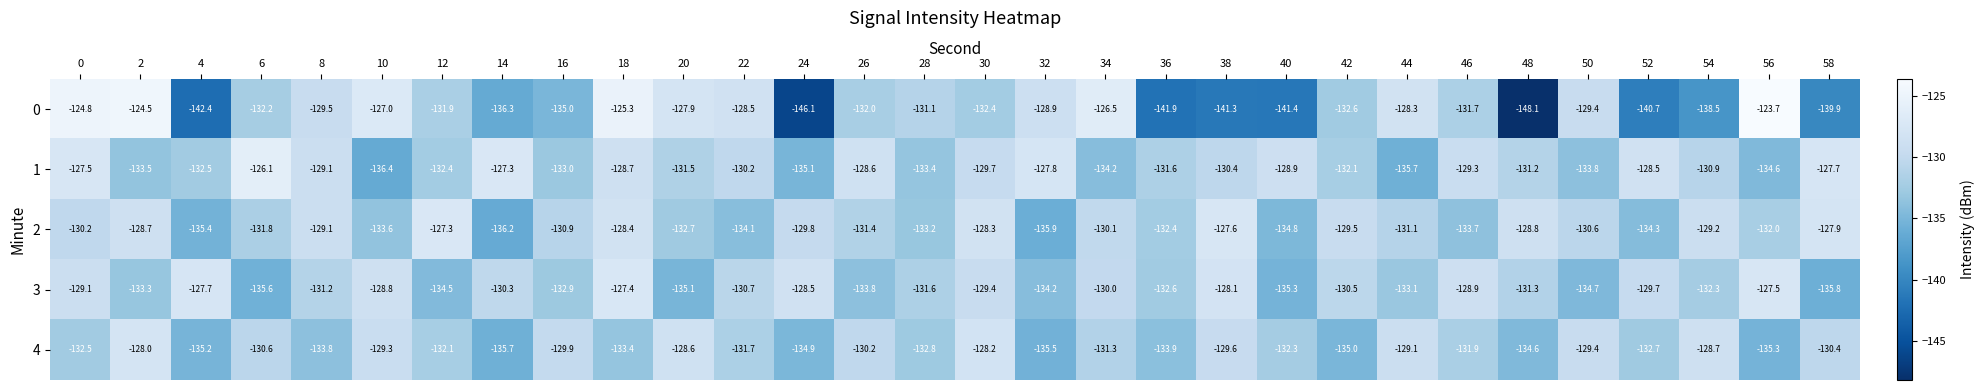

What is the difference between the highest and lowest values at 56?

11.6